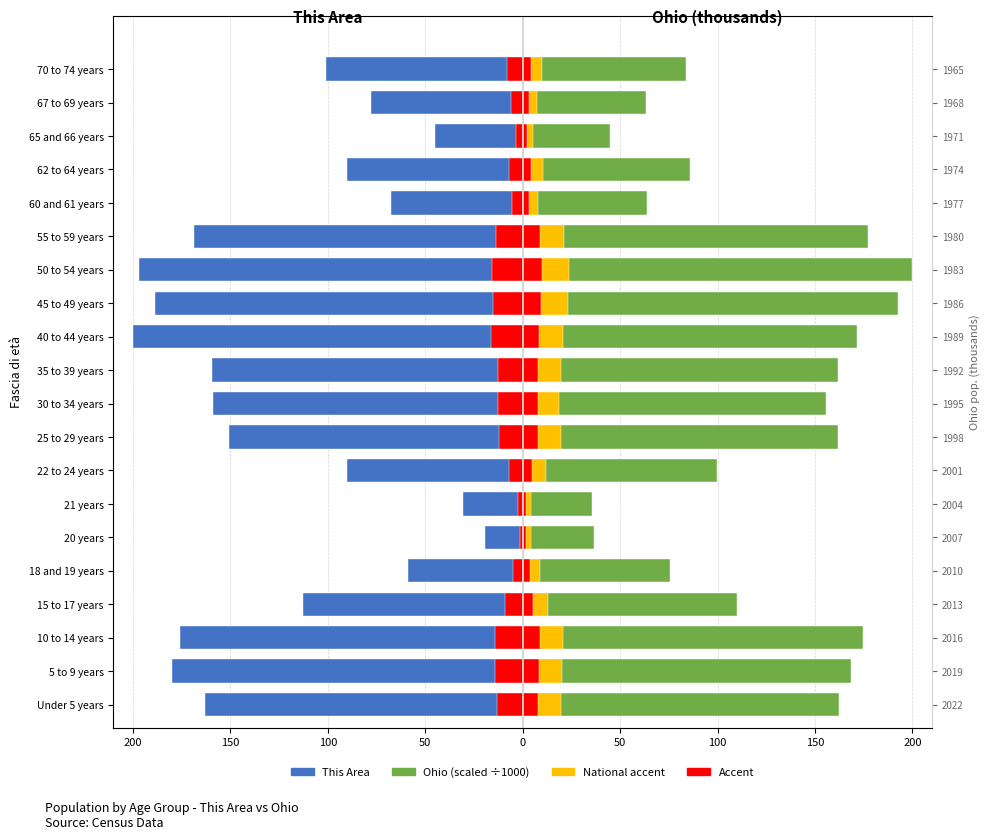

Are the bars horizontal?

Yes